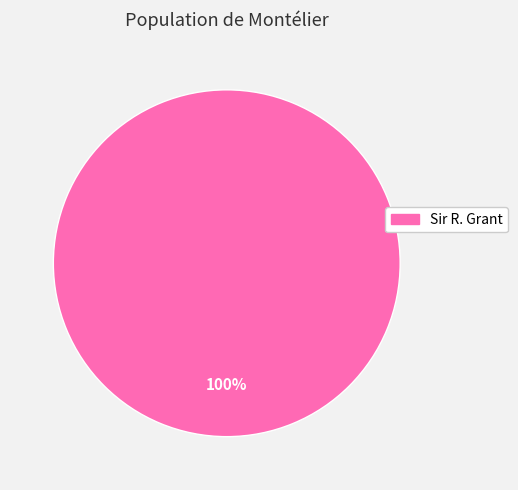

Count the number of slices in the pie.

1